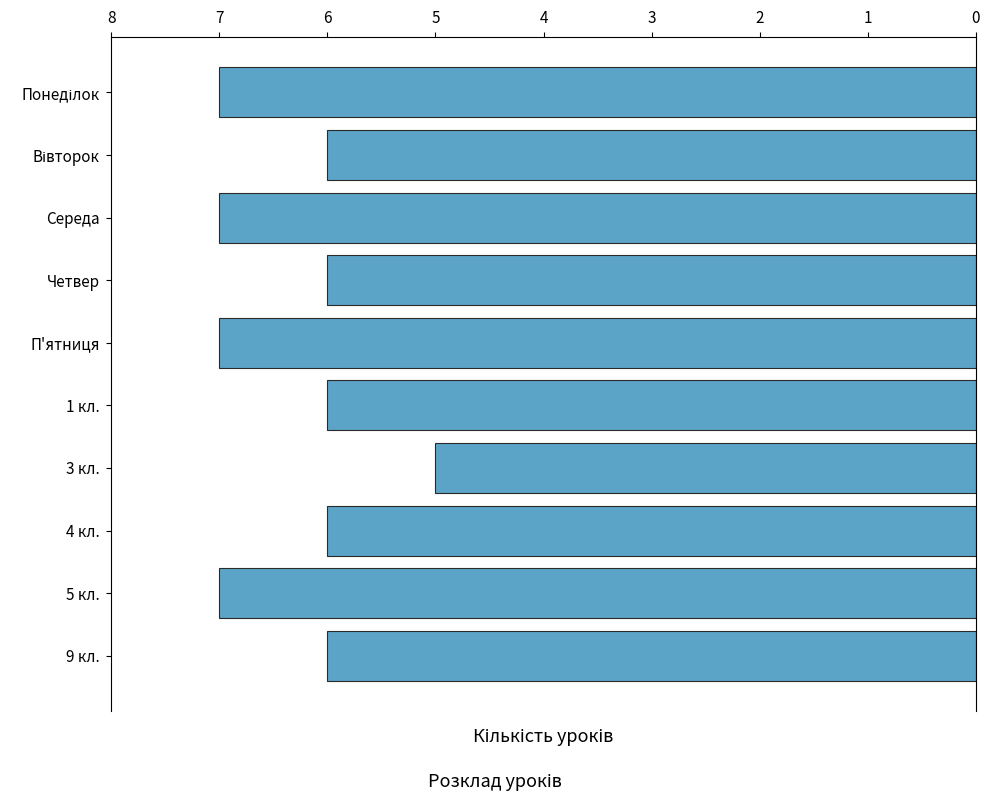

What value does the data have at 1 кл.?

6